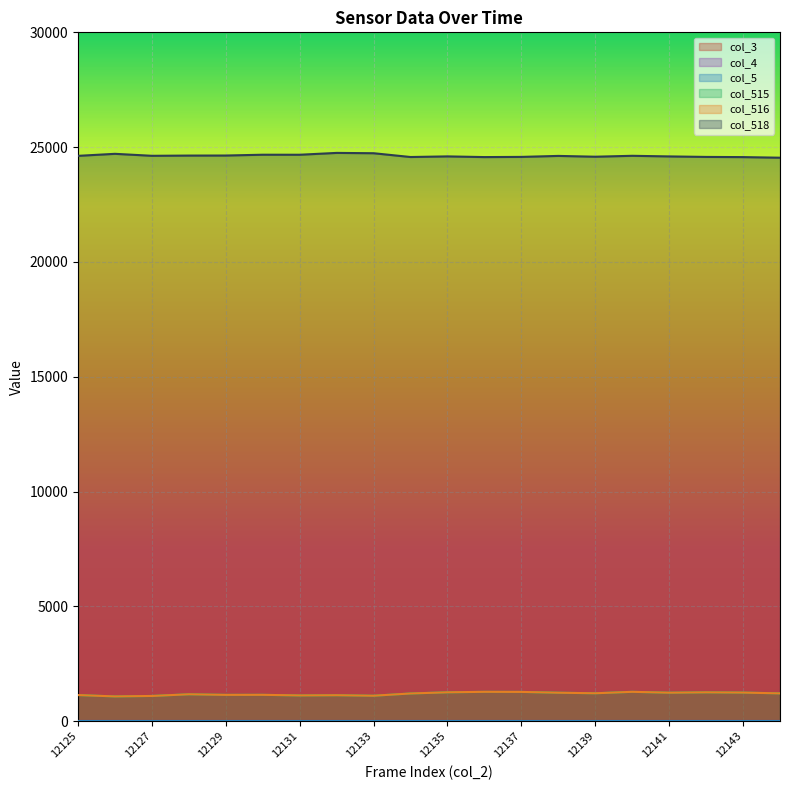

The col_515 series shows 1279 at 12140. True or false?

True